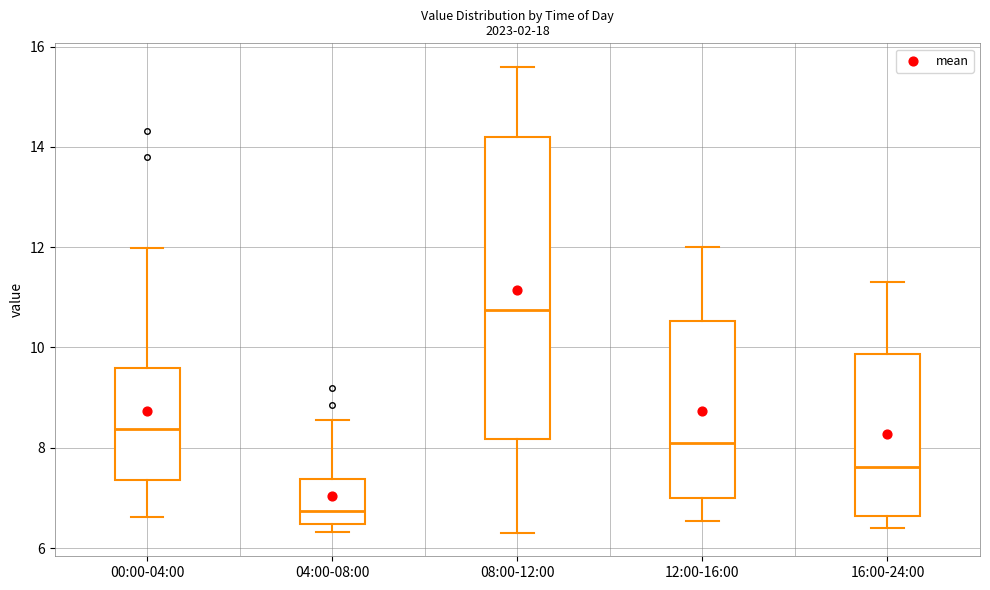

Where does the upper whisker of the box for 16:00-24:00 end on the y-axis? The values are not printed on the chart, so give them approximately, as read against the axis.

11.4